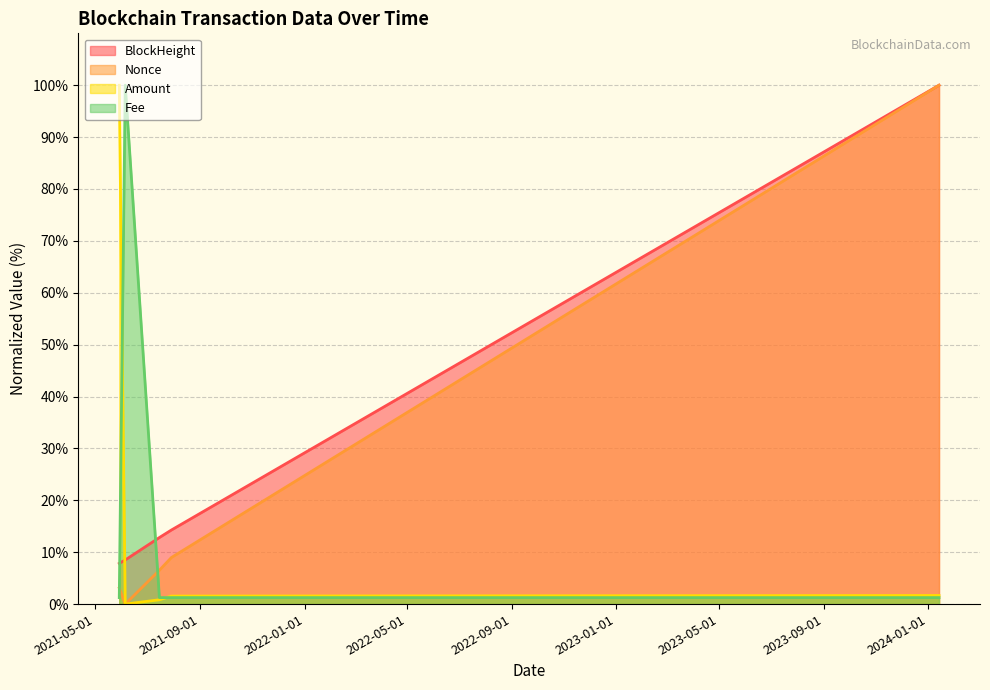

Does the chart display data point markers on the line(s)?

No